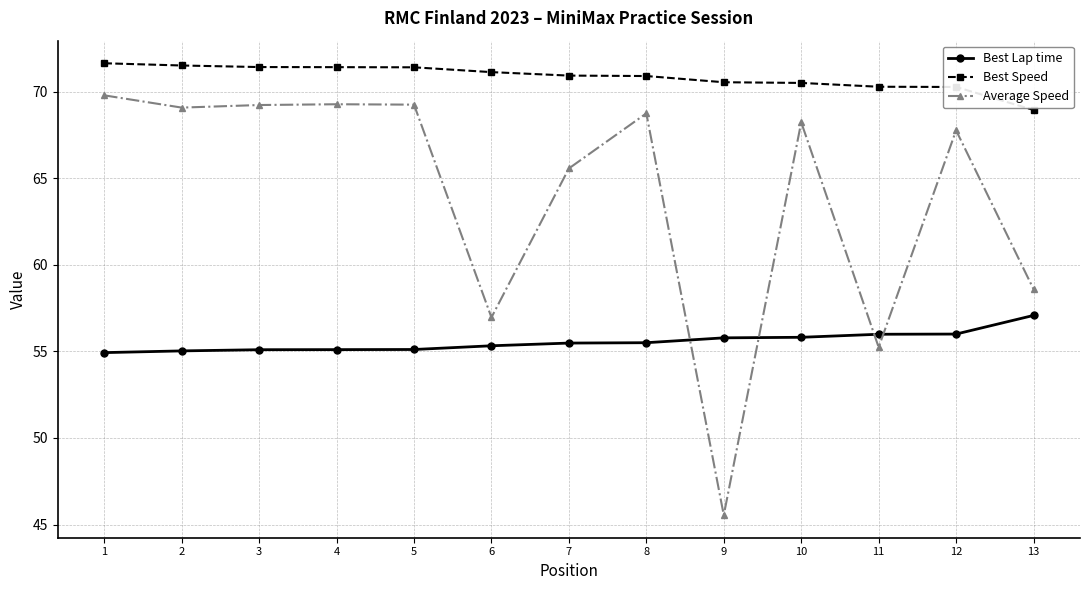

Read the Best Lap time value at 7.

55.5